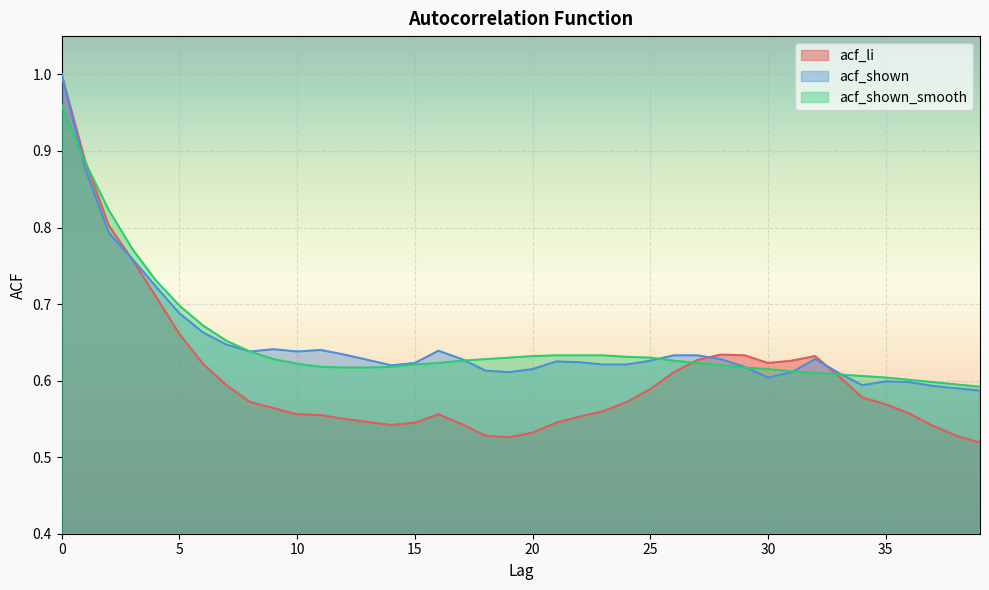

The acf_shown series shows 0.9 at 24. True or false?

False